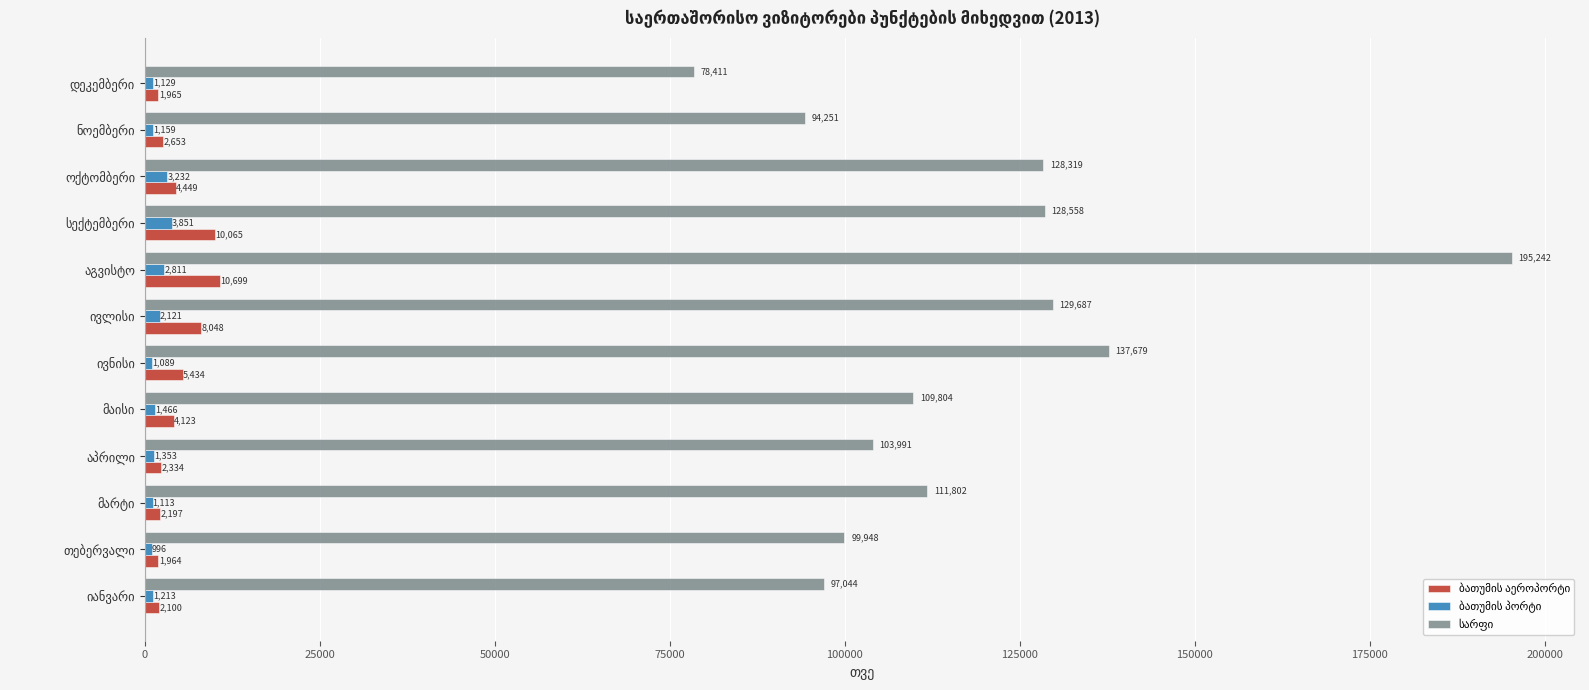

At how many categories does at least one series exceed 11879?

12